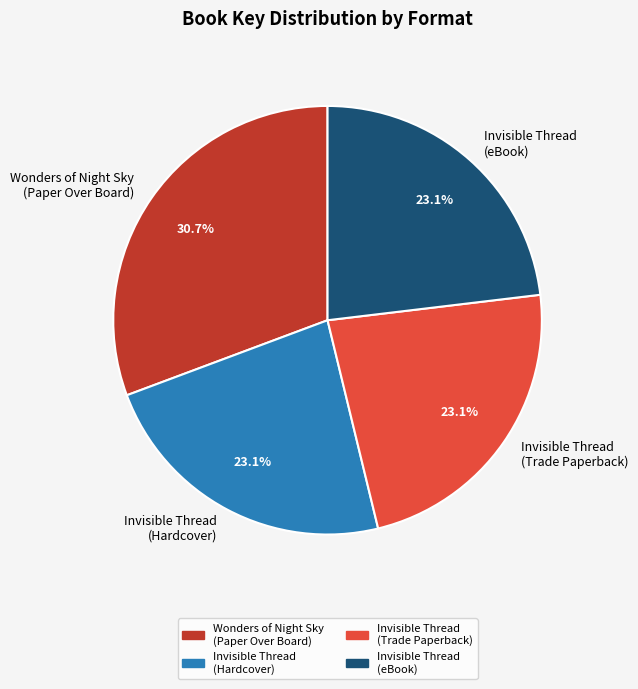

Is Invisible Thread (eBook) the majority of the pie?

No